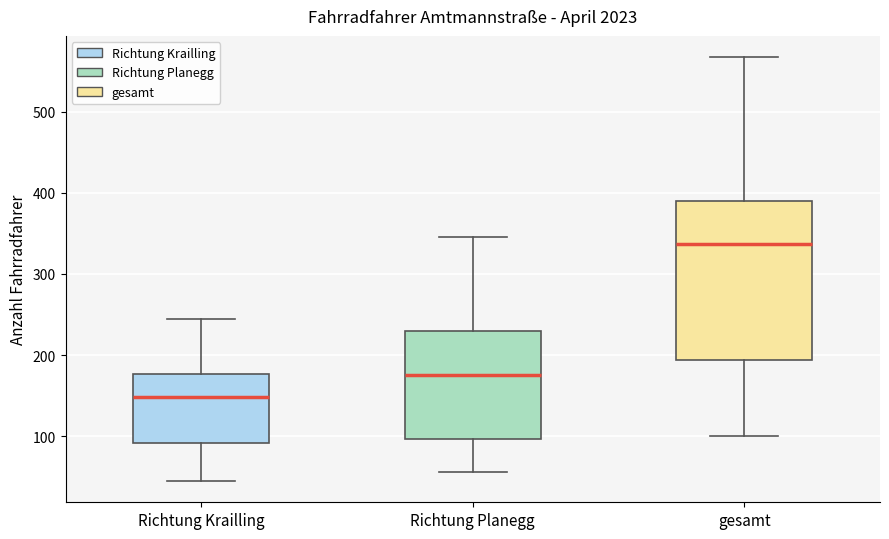

Reading left to right, read every box against the y-axis: the position of its median line, the range the box covers, and the ends of its whiskers. The values are not printed on the chart, so give them approximately, as read against the axis.

Richtung Krailling: median 150, box 90 to 180, whiskers 50 to 250
Richtung Planegg: median 180, box 100 to 230, whiskers 60 to 350
gesamt: median 340, box 190 to 390, whiskers 100 to 570